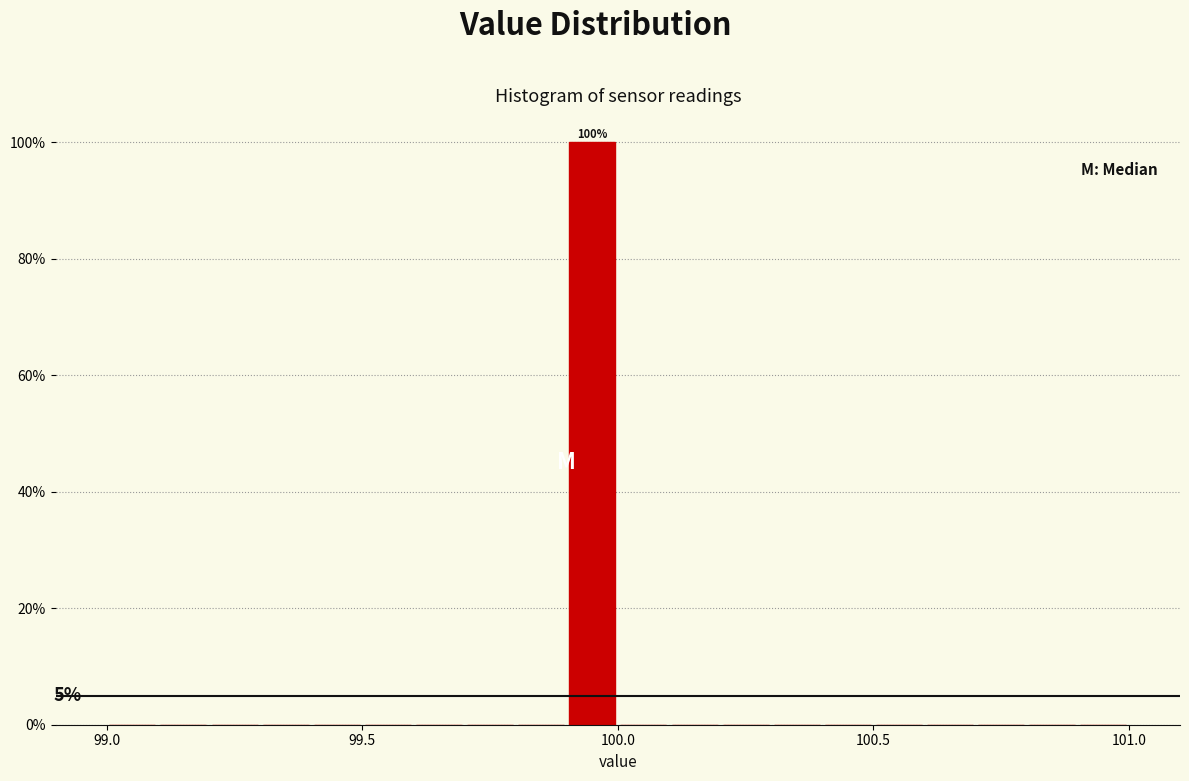

Read against the x-axis, roughly where is the centre of the tallest bar?

99.95